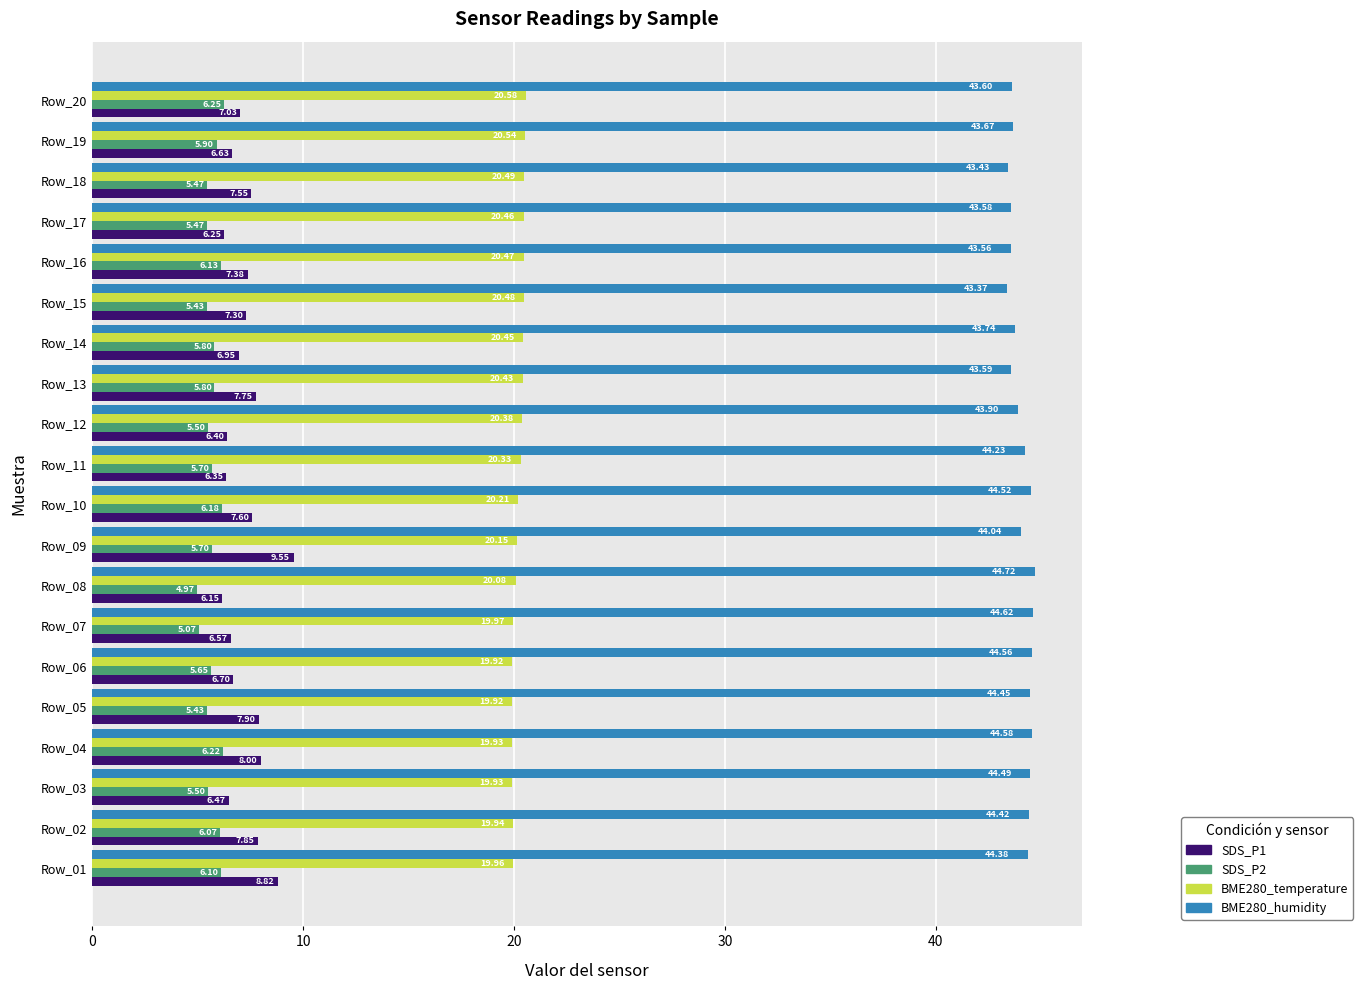

At which category is the sum across all series the highest?

Row_09